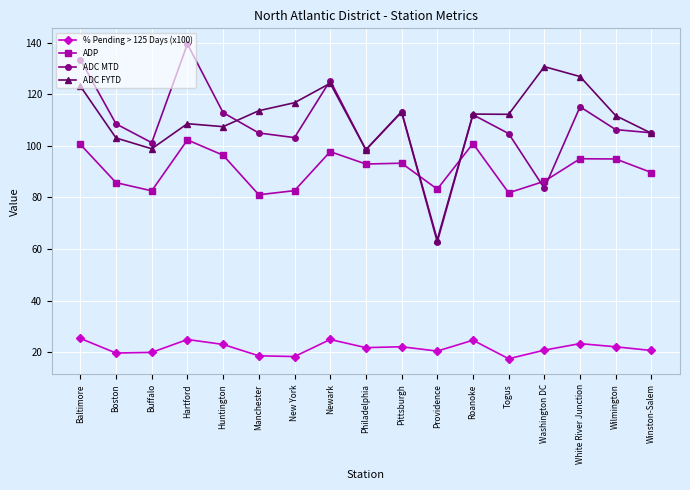

Which series has the widest spread of values?

ADC MTD